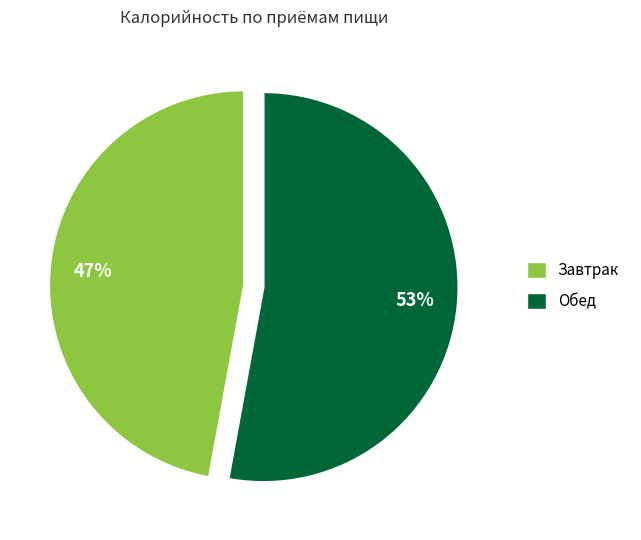

Is there a majority slice in this chart?

Yes